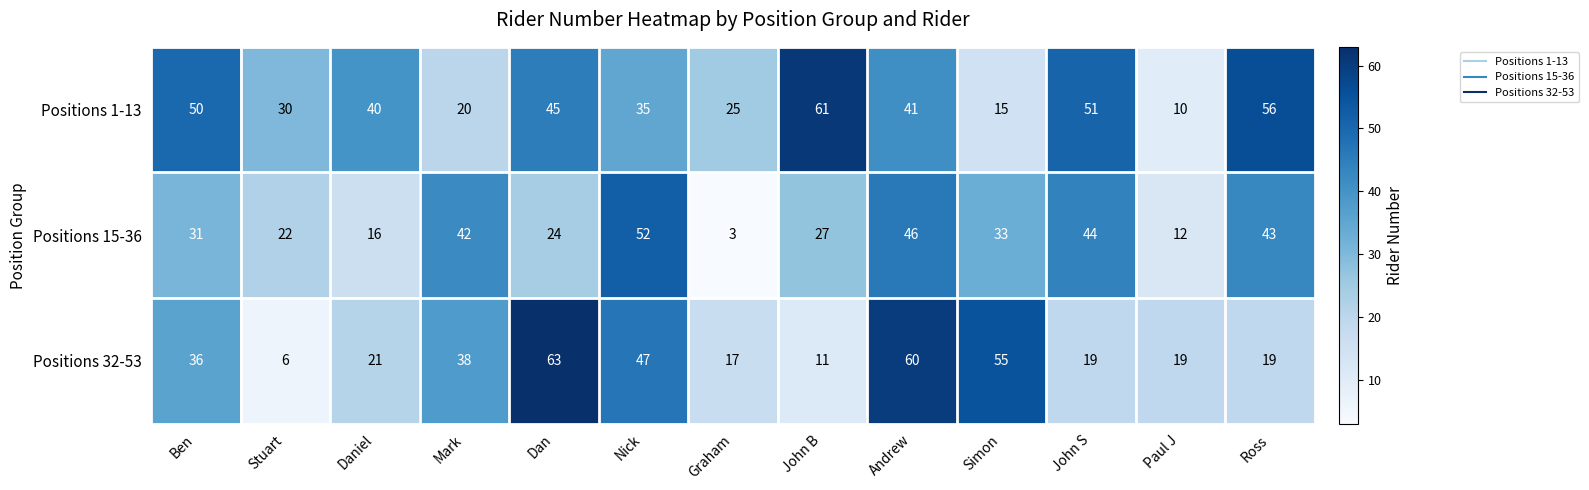

List the labels in order of Positions 1-13 value, smallest first.

Paul J, Simon, Mark, Graham, Stuart, Nick, Daniel, Andrew, Dan, Ben, John S, Ross, John B